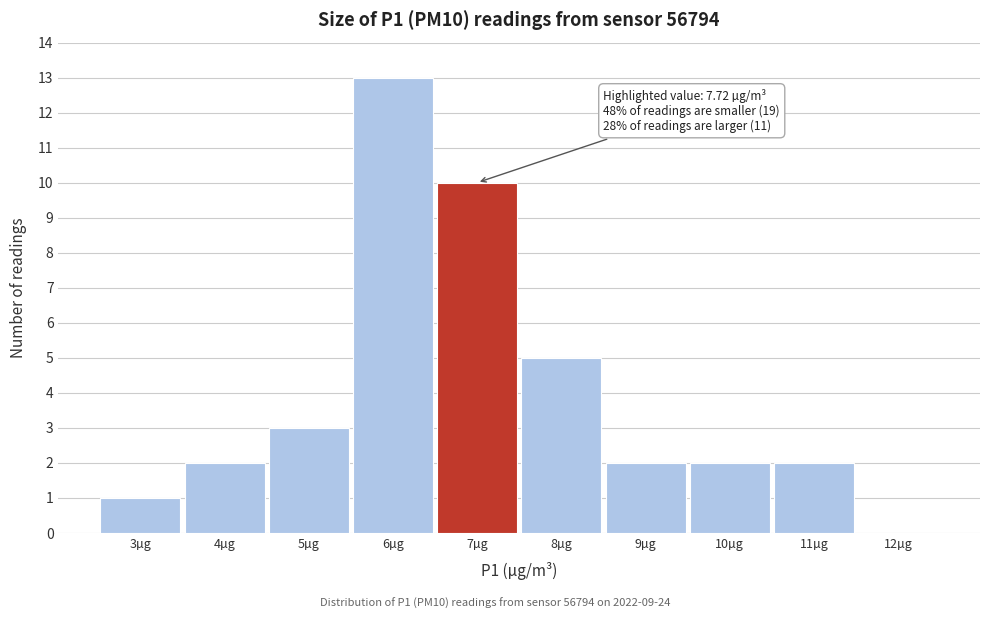

Reading left to right, transcribe all the data shown in this chart.

3µg=1	4µg=2	5µg=3	6µg=13	7µg=10	8µg=5	9µg=2	10µg=2	11µg=2	12µg=0